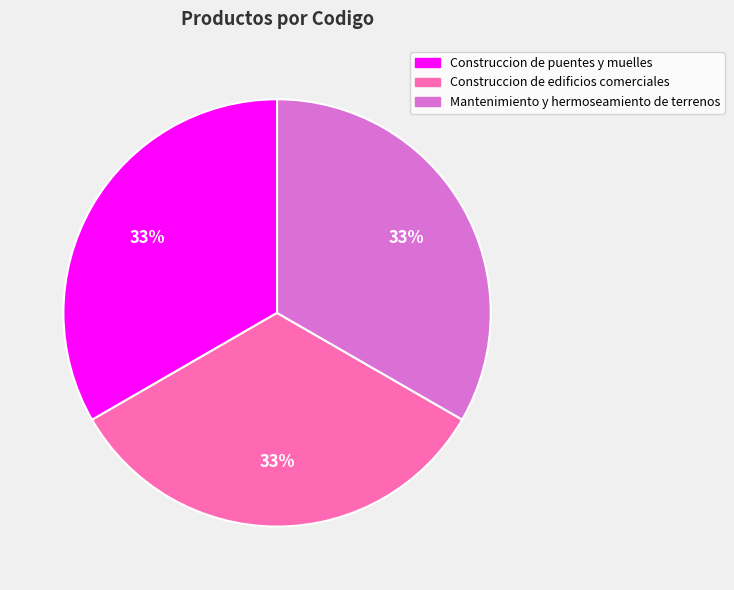

What is the ratio of the value at Construccion de puentes y muelles to the value at Construccion de edificios comerciales?

1.0